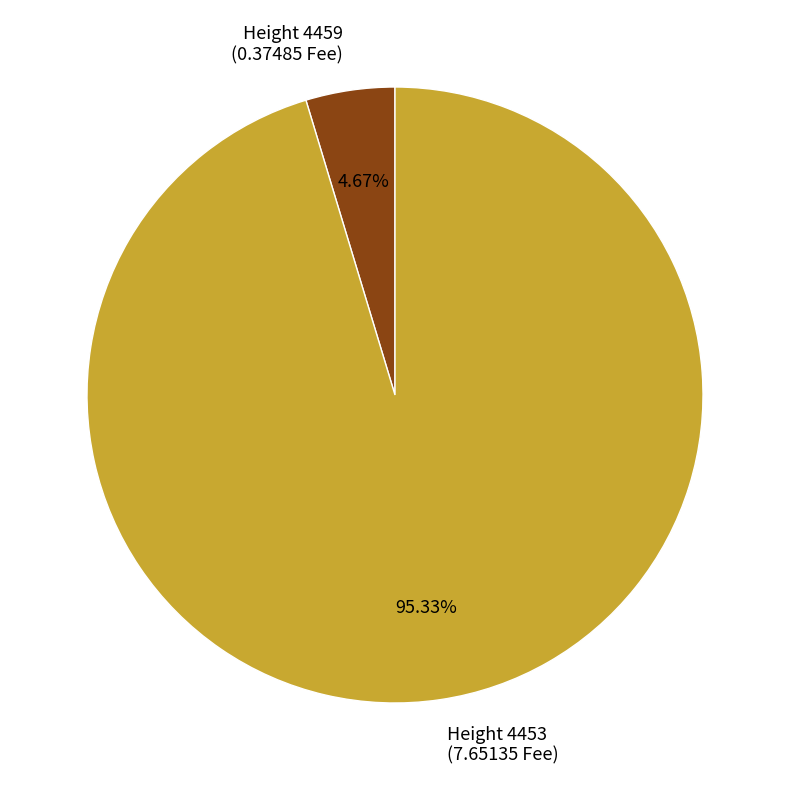

Combined, do Height 4453 (7.65135 Fee) and Height 4459 (0.37485 Fee) account for over 50%?

Yes